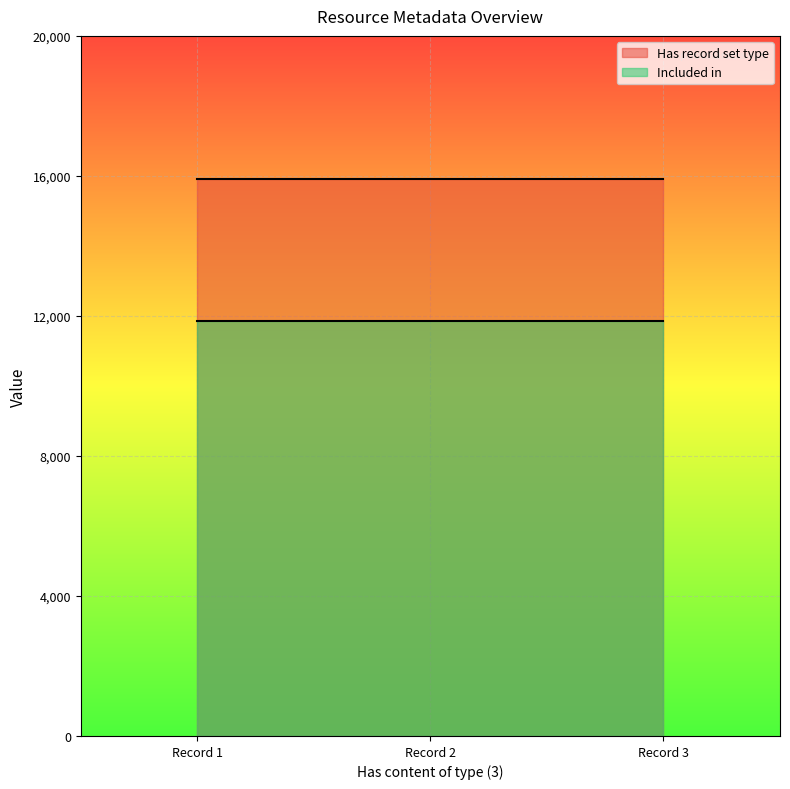

At which category is the sum across all series the highest?

Record 1